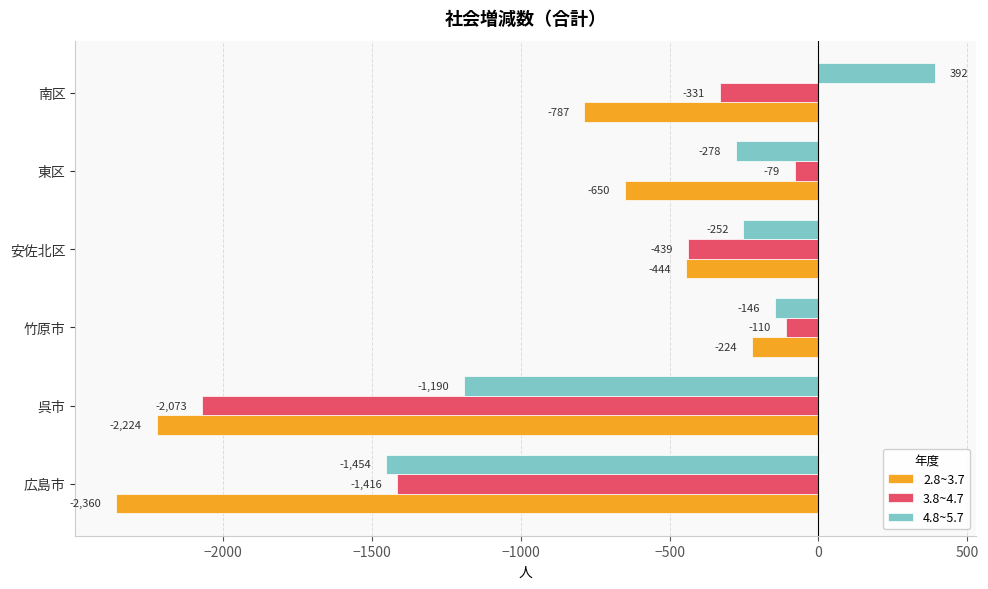

True or false: 2.8~3.7 has a value of -2360 at 広島市.

True